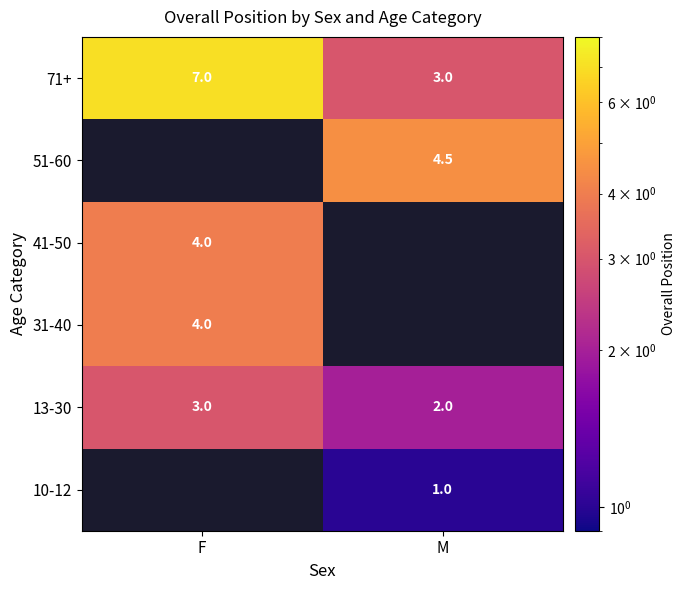

How many data points in 13-30 are less than 3?

1